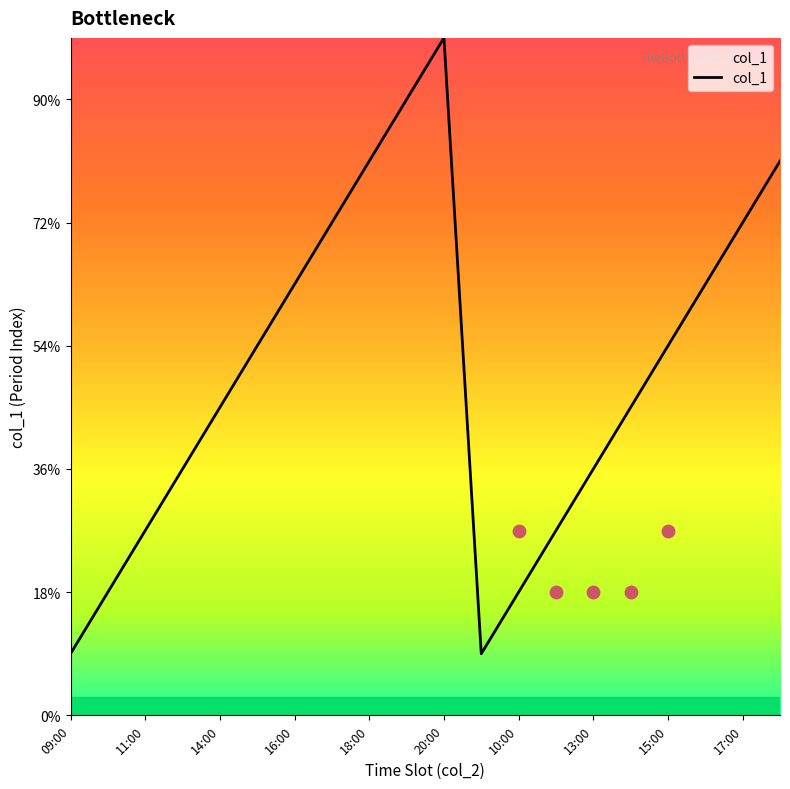

What is the ratio of the value at 17:00 to the value at 09:00?

8.0